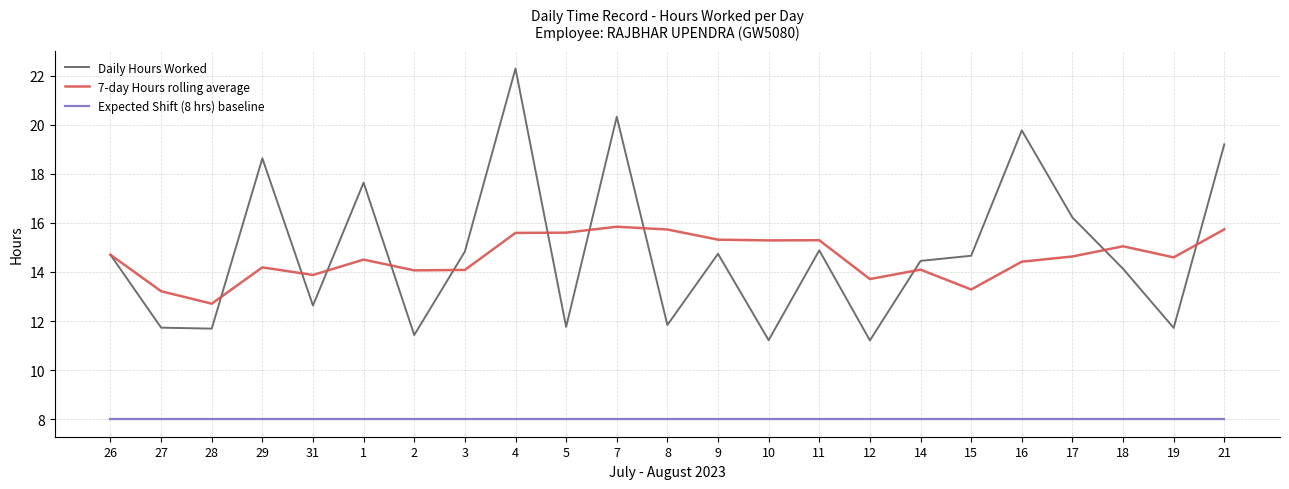

What is the difference between the highest and lowest values at 18?

7.0